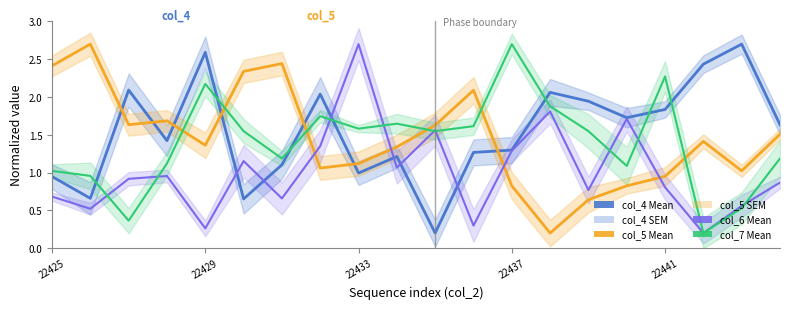

Read the col_6 (Mean) value at 17.

0.2